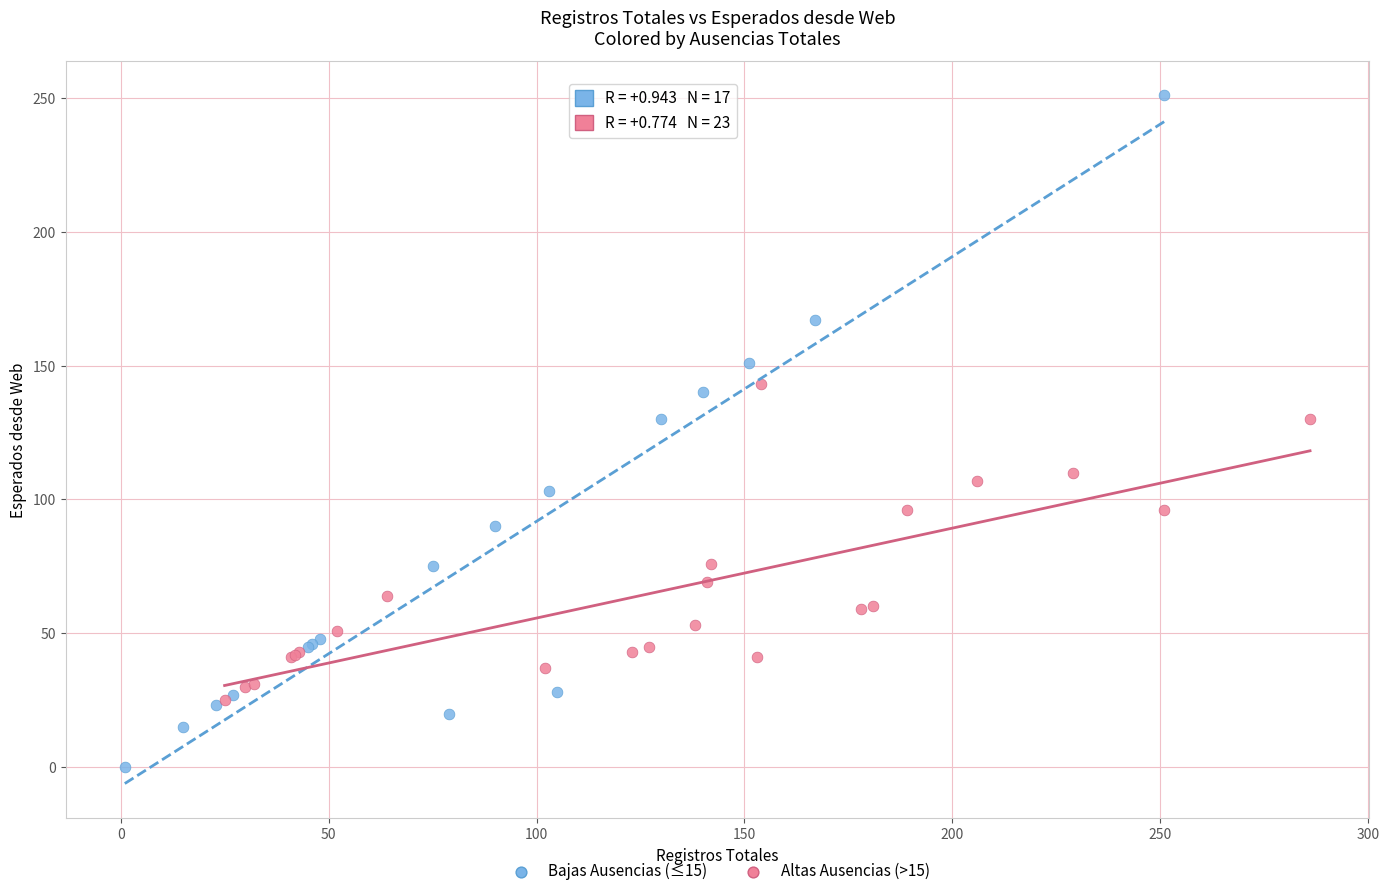

Which series reaches the minimum Y coordinate?

Bajas Ausencias (≤15)